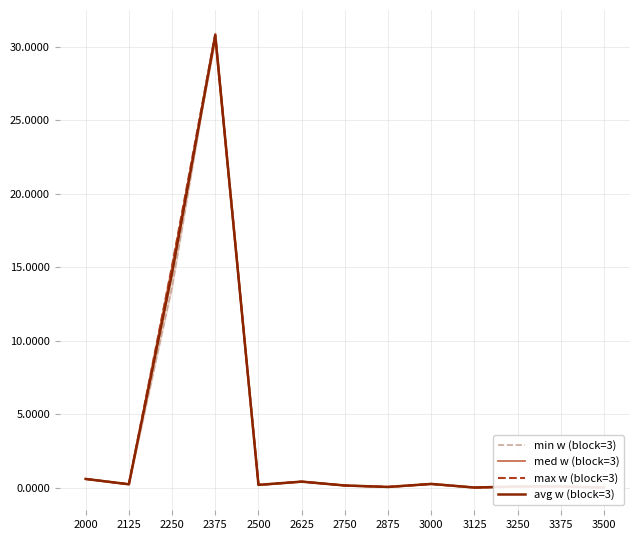

Which label corresponds to the smallest value in the chart?

3500